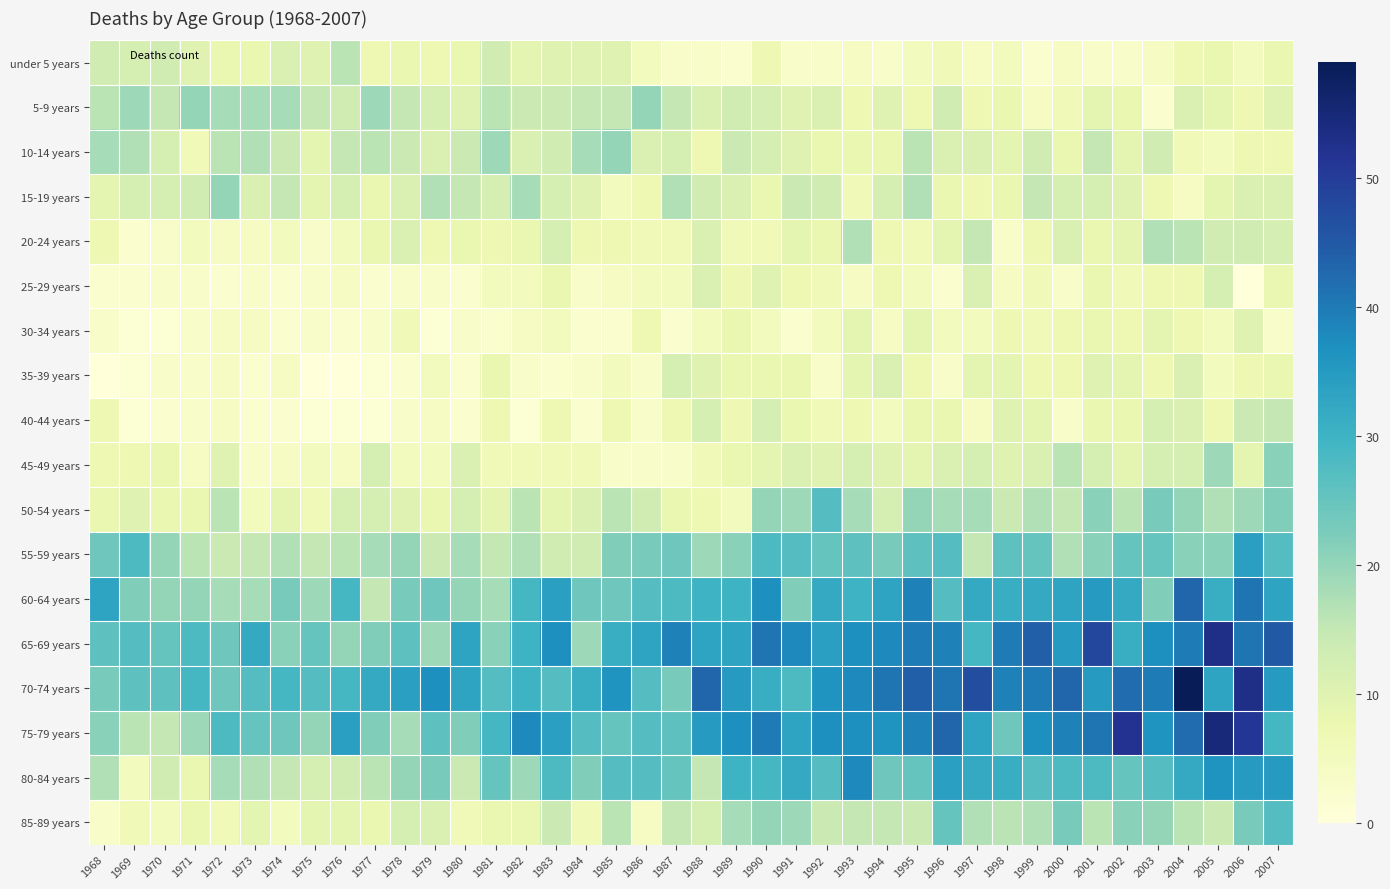

Reading left to right, what are all the values shown in this chart?

under 5 years: 1968=13	1969=12	1970=13	1971=10	1972=8	1973=8	1974=11	1975=10	1976=16	1977=7	1978=8	1979=7	1980=8	1981=13	1982=9	1983=10	1984=10	1985=10	1986=5	1987=3	1988=3	1989=2	1990=7	1991=3	1992=3	1993=4	1994=3	1995=5	1996=6	1997=4	1998=5	1999=2	2000=4	2001=3	2002=3	2003=4	2004=7	2005=8	2006=5	2007=8
5-9 years: 1968=16	1969=19	1970=15	1971=20	1972=18	1973=18	1974=18	1975=15	1976=13	1977=19	1978=15	1979=12	1980=10	1981=16	1982=14	1983=14	1984=15	1985=15	1986=20	1987=15	1988=11	1989=13	1990=12	1991=10	1992=11	1993=7	1994=10	1995=7	1996=13	1997=7	1998=8	1999=4	2000=6	2001=9	2002=8	2003=2	2004=11	2005=9	2006=7	2007=10
10-14 years: 1968=18	1969=17	1970=12	1971=6	1972=16	1973=17	1974=14	1975=9	1976=15	1977=16	1978=14	1979=11	1980=14	1981=19	1982=11	1983=13	1984=18	1985=20	1986=11	1987=12	1988=7	1989=14	1990=12	1991=10	1992=8	1993=8	1994=8	1995=16	1996=11	1997=11	1998=9	1999=13	2000=8	2001=15	2002=9	2003=13	2004=6	2005=5	2006=7	2007=7
15-19 years: 1968=9	1969=12	1970=12	1971=13	1972=20	1973=11	1974=15	1975=9	1976=12	1977=8	1978=11	1979=17	1980=15	1981=12	1982=18	1983=12	1984=10	1985=5	1986=7	1987=17	1988=13	1989=11	1990=8	1991=14	1992=13	1993=6	1994=12	1995=17	1996=8	1997=7	1998=8	1999=15	2000=12	2001=12	2002=10	2003=7	2004=4	2005=9	2006=11	2007=11
20-24 years: 1968=7	1969=2	1970=3	1971=5	1972=4	1973=4	1974=5	1975=3	1976=5	1977=8	1978=11	1979=7	1980=8	1981=7	1982=8	1983=12	1984=7	1985=7	1986=6	1987=6	1988=11	1989=6	1990=6	1991=9	1992=8	1993=17	1994=7	1995=6	1996=9	1997=15	1998=3	1999=7	2000=11	2001=8	2002=9	2003=17	2004=16	2005=13	2006=13	2007=12
25-29 years: 1968=2	1969=2	1970=3	1971=3	1972=2	1973=3	1974=2	1975=3	1976=4	1977=2	1978=3	1979=3	1980=2	1981=5	1982=5	1983=8	1984=3	1985=4	1986=5	1987=5	1988=11	1989=7	1990=10	1991=7	1992=6	1993=4	1994=7	1995=5	1996=2	1997=11	1998=4	1999=6	2000=3	2001=8	2002=6	2003=7	2004=7	2005=12	2006=0	2007=8
30-34 years: 1968=3	1969=1	1970=1	1971=3	1972=4	1973=4	1974=2	1975=3	1976=2	1977=3	1978=6	1979=1	1980=3	1981=2	1982=4	1983=5	1984=2	1985=2	1986=7	1987=2	1988=5	1989=8	1990=5	1991=2	1992=5	1993=9	1994=4	1995=9	1996=5	1997=5	1998=7	1999=6	2000=7	2001=8	2002=7	2003=9	2004=7	2005=5	2006=10	2007=3
35-39 years: 1968=0	1969=1	1970=3	1971=3	1972=4	1973=2	1974=4	1975=0	1976=0	1977=1	1978=2	1979=5	1980=2	1981=8	1982=3	1983=2	1984=3	1985=5	1986=3	1987=12	1988=10	1989=8	1990=8	1991=8	1992=3	1993=9	1994=11	1995=7	1996=3	1997=9	1998=9	1999=7	2000=7	2001=10	2002=9	2003=7	2004=11	2005=5	2006=7	2007=8
40-44 years: 1968=7	1969=1	1970=2	1971=3	1972=4	1973=2	1974=2	1975=1	1976=1	1977=1	1978=3	1979=4	1980=2	1981=7	1982=1	1983=7	1984=2	1985=7	1986=3	1987=7	1988=12	1989=7	1990=12	1991=8	1992=6	1993=7	1994=5	1995=8	1996=8	1997=4	1998=10	1999=9	2000=3	2001=8	2002=8	2003=12	2004=11	2005=7	2006=14	2007=15
45-49 years: 1968=7	1969=7	1970=8	1971=4	1972=10	1973=3	1974=4	1975=5	1976=4	1977=12	1978=5	1979=5	1980=11	1981=6	1982=6	1983=6	1984=6	1985=3	1986=3	1987=3	1988=6	1989=8	1990=9	1991=11	1992=10	1993=12	1994=10	1995=9	1996=11	1997=12	1998=10	1999=11	2000=16	2001=12	2002=9	2003=12	2004=12	2005=19	2006=9	2007=21
50-54 years: 1968=8	1969=10	1970=8	1971=8	1972=16	1973=5	1974=9	1975=6	1976=12	1977=12	1978=10	1979=8	1980=12	1981=9	1982=16	1983=9	1984=11	1985=16	1986=13	1987=8	1988=7	1989=5	1990=20	1991=19	1992=27	1993=18	1994=12	1995=20	1996=18	1997=18	1998=14	1999=17	2000=15	2001=21	2002=16	2003=23	2004=20	2005=17	2006=19	2007=22
55-59 years: 1968=24	1969=28	1970=20	1971=16	1972=14	1973=15	1974=17	1975=15	1976=16	1977=18	1978=20	1979=14	1980=18	1981=15	1982=17	1983=13	1984=13	1985=22	1986=23	1987=24	1988=19	1989=21	1990=28	1991=27	1992=25	1993=26	1994=23	1995=26	1996=27	1997=15	1998=26	1999=25	2000=17	2001=21	2002=25	2003=25	2004=21	2005=21	2006=34	2007=27
60-64 years: 1968=33	1969=22	1970=20	1971=20	1972=18	1973=18	1974=23	1975=19	1976=29	1977=15	1978=23	1979=24	1980=20	1981=18	1982=29	1983=34	1984=24	1985=24	1986=27	1987=28	1988=30	1989=30	1990=37	1991=22	1992=32	1993=30	1994=33	1995=39	1996=27	1997=32	1998=31	1999=32	2000=33	2001=35	2002=32	2003=22	2004=43	2005=31	2006=41	2007=33
65-69 years: 1968=26	1969=27	1970=25	1971=28	1972=24	1973=32	1974=21	1975=25	1976=20	1977=22	1978=26	1979=19	1980=33	1981=21	1982=30	1983=37	1984=19	1985=31	1986=33	1987=39	1988=33	1989=33	1990=41	1991=38	1992=34	1993=37	1994=38	1995=40	1996=39	1997=29	1998=40	1999=44	2000=35	2001=48	2002=31	2003=37	2004=40	2005=53	2006=41	2007=45
70-74 years: 1968=23	1969=26	1970=26	1971=29	1972=24	1973=27	1974=29	1975=27	1976=29	1977=32	1978=34	1979=37	1980=33	1981=27	1982=30	1983=27	1984=31	1985=36	1986=27	1987=23	1988=43	1989=35	1990=31	1991=28	1992=36	1993=38	1994=41	1995=44	1996=41	1997=47	1998=39	1999=40	2000=43	2001=35	2002=42	2003=40	2004=59	2005=33	2006=53	2007=35
75-79 years: 1968=21	1969=16	1970=15	1971=19	1972=28	1973=25	1974=24	1975=20	1976=34	1977=22	1978=18	1979=26	1980=22	1981=29	1982=38	1983=34	1984=27	1985=25	1986=27	1987=26	1988=35	1989=37	1990=40	1991=33	1992=37	1993=37	1994=36	1995=39	1996=43	1997=33	1998=24	1999=37	2000=39	2001=41	2002=52	2003=36	2004=42	2005=55	2006=51	2007=29
80-84 years: 1968=17	1969=5	1970=13	1971=8	1972=18	1973=17	1974=15	1975=12	1976=13	1977=16	1978=20	1979=23	1980=14	1981=25	1982=19	1983=28	1984=22	1985=27	1986=27	1987=25	1988=15	1989=30	1990=29	1991=32	1992=27	1993=38	1994=24	1995=25	1996=34	1997=32	1998=31	1999=27	2000=28	2001=28	2002=25	2003=27	2004=32	2005=36	2006=35	2007=35
85-89 years: 1968=3	1969=6	1970=5	1971=8	1972=6	1973=9	1974=5	1975=9	1976=9	1977=8	1978=12	1979=11	1980=6	1981=8	1982=8	1983=14	1984=6	1985=16	1986=4	1987=15	1988=12	1989=18	1990=20	1991=19	1992=14	1993=15	1994=15	1995=14	1996=25	1997=17	1998=16	1999=17	2000=23	2001=16	2002=21	2003=20	2004=16	2005=14	2006=23	2007=27